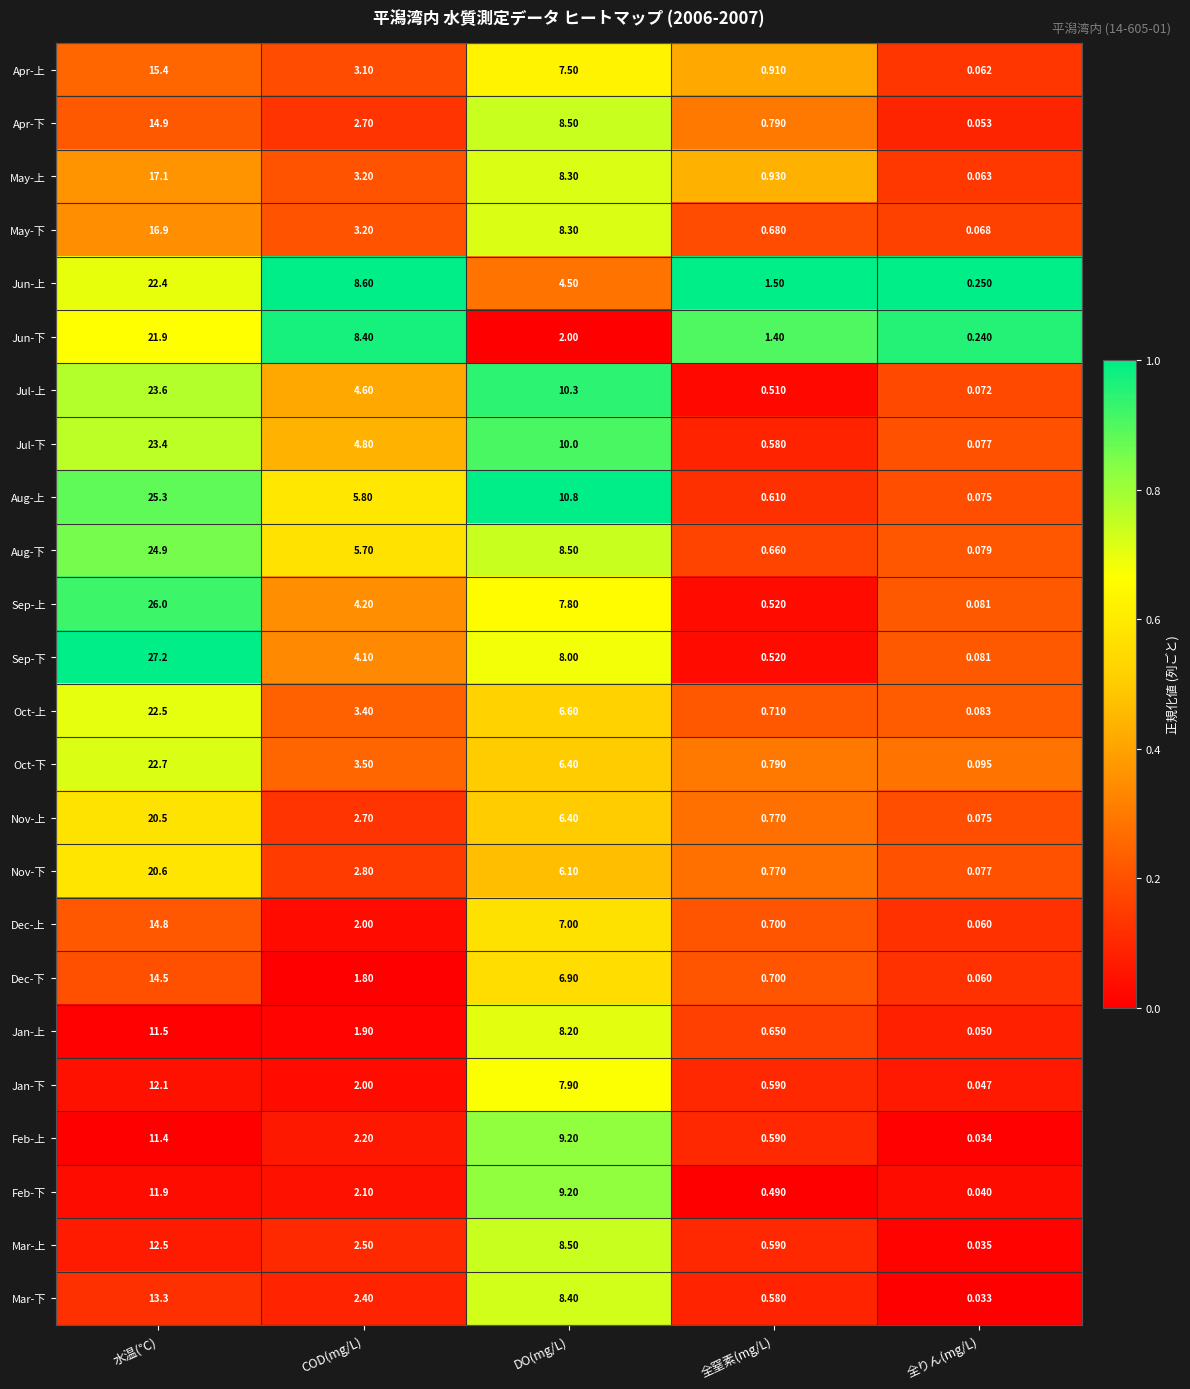

Rank the categories by Jun-上 value from highest to lowest.

水温(℃), COD(mg/L), DO(mg/L), 全窒素(mg/L), 全りん(mg/L)